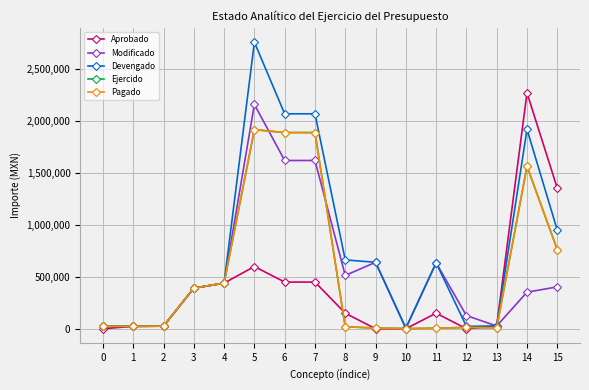

Does the chart have visible grid lines?

Yes